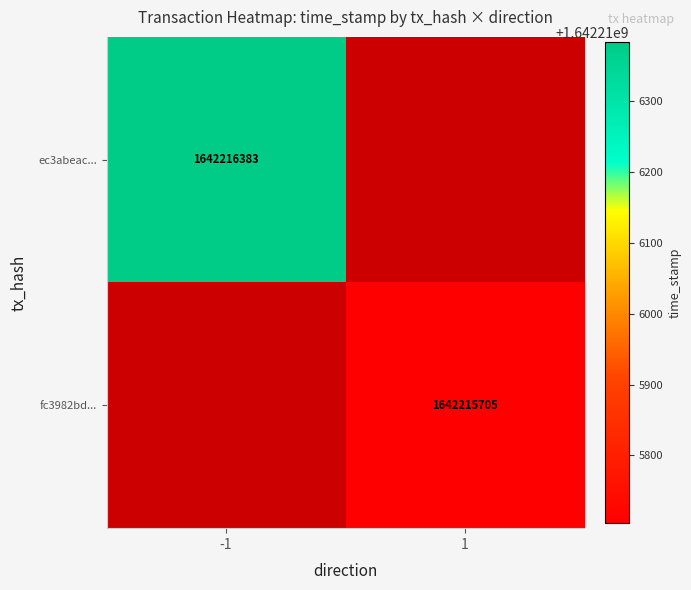

Which series has the largest total across all categories?

ec3abeac